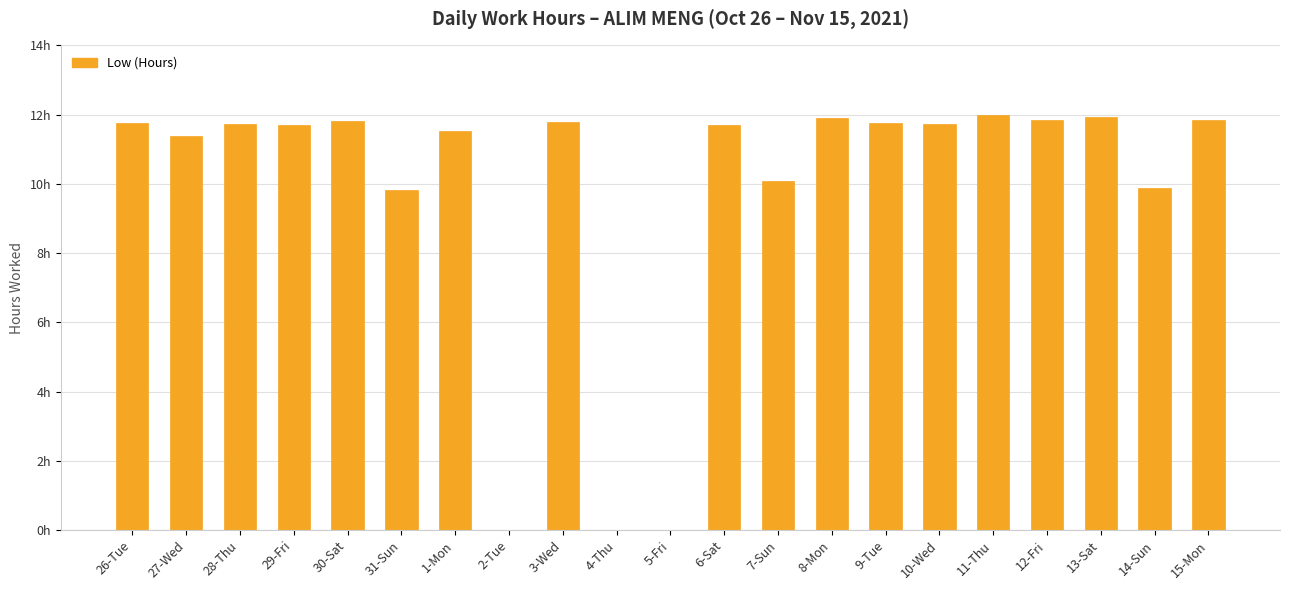

Is it true that the value at 15-Mon is 11.8?

True